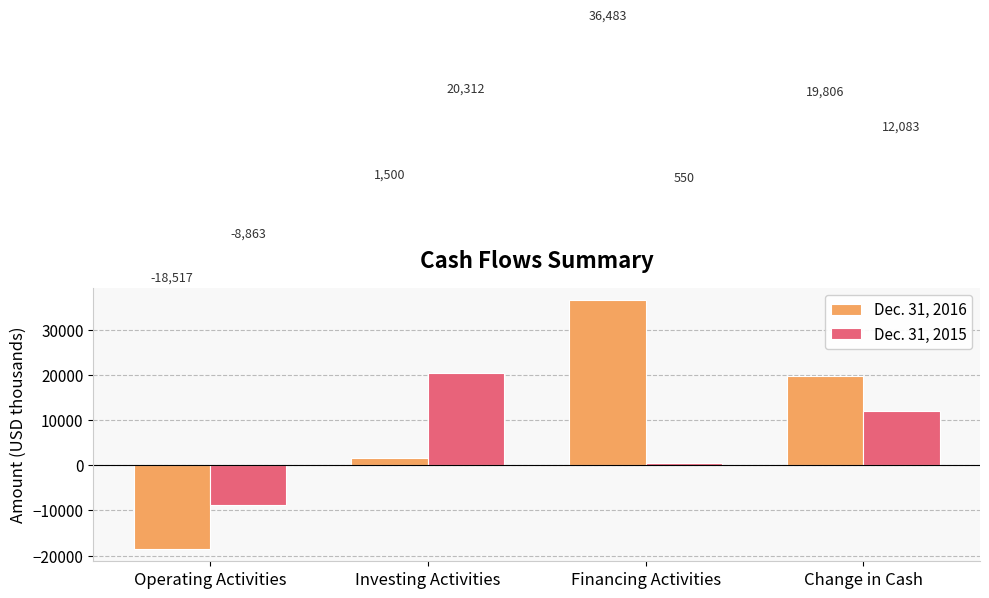

Read the Dec. 31, 2015 value at Operating Activities, to the nearest 10.

-8860